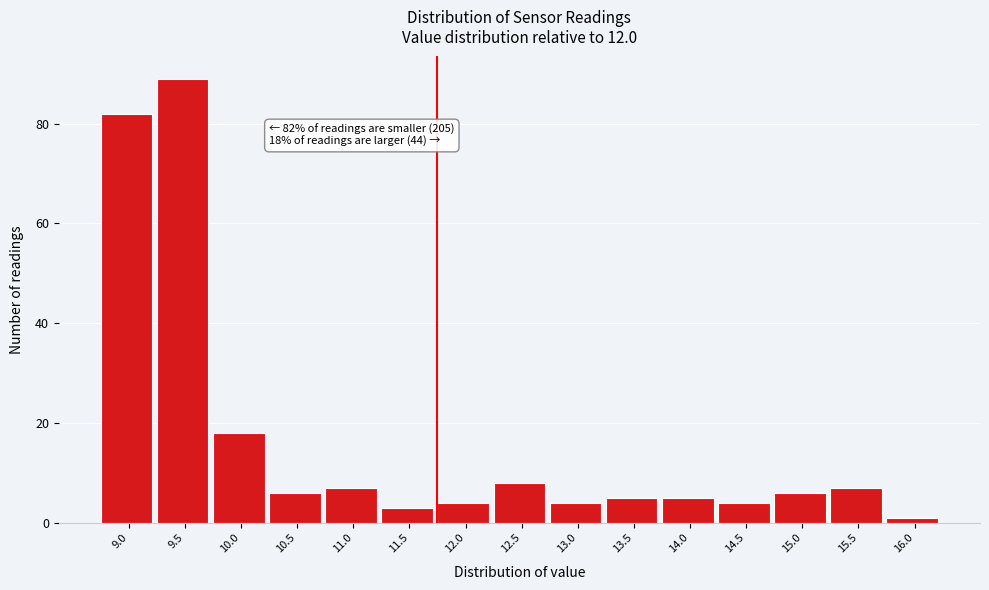

Reading left to right, list all the values displayed in this chart.

82	89	18	6	7	3	4	8	4	5	5	4	6	7	1